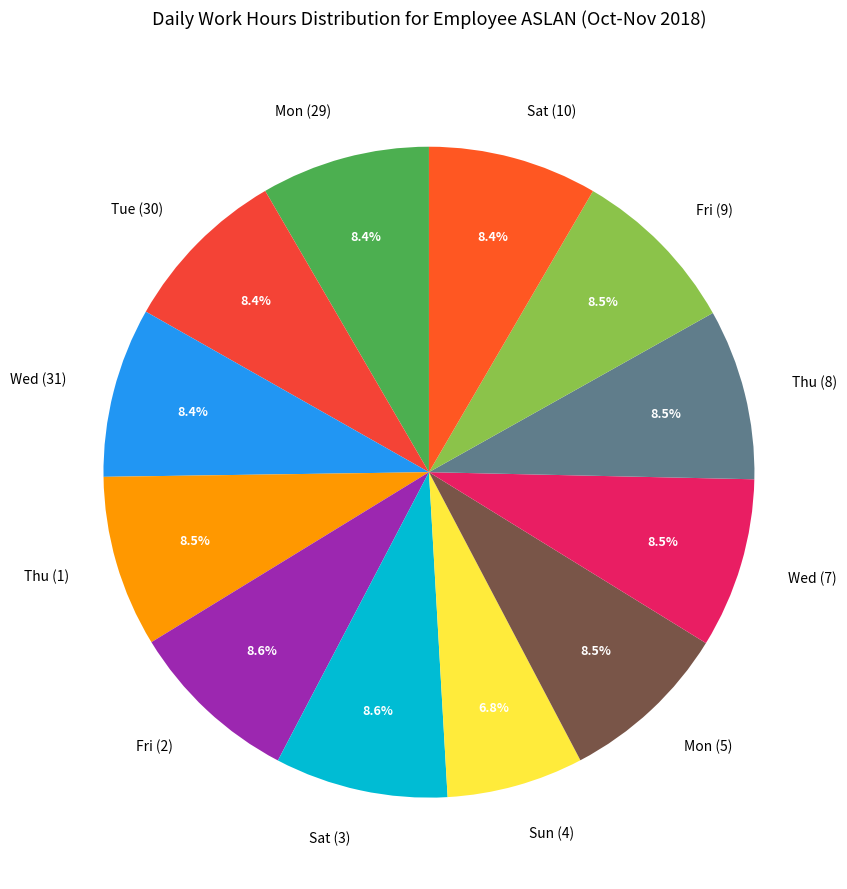

Is there a majority slice in this chart?

No